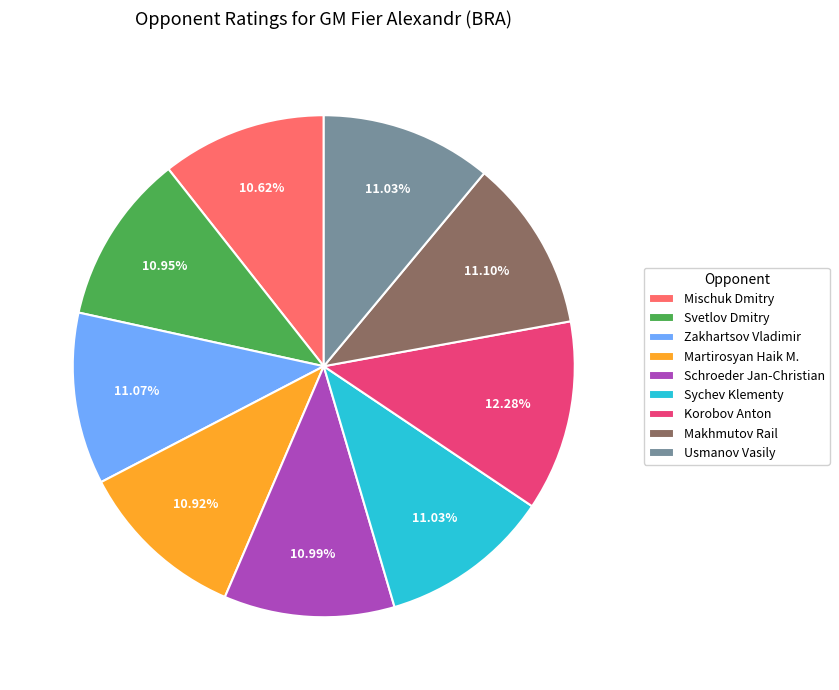

Combined, do Korobov Anton and Usmanov Vasily account for over 50%?

No